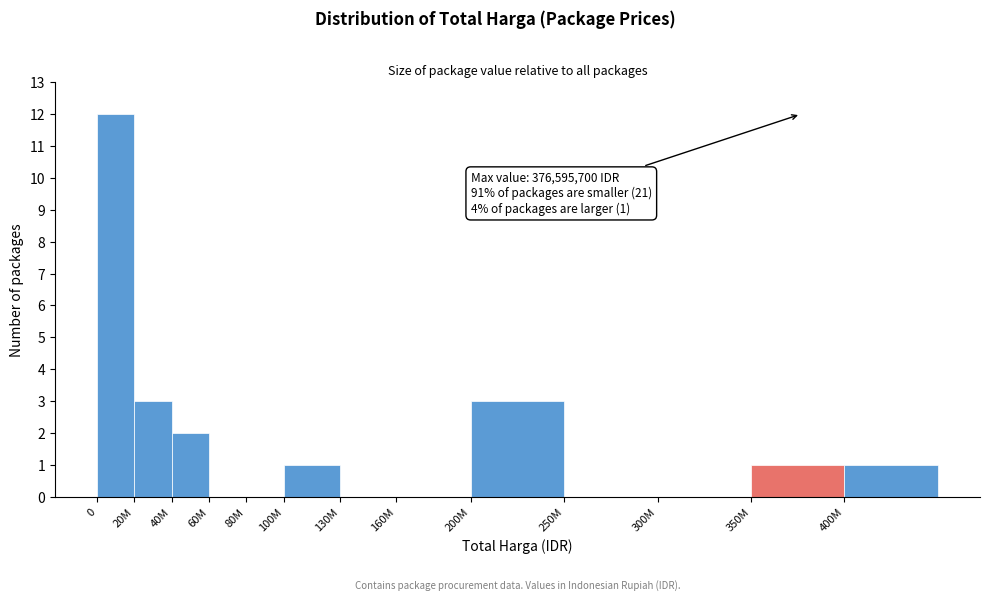

Reading left to right, transcribe all the data shown in this chart.

0=12	20M=3	40M=2	60M=0	80M=0	100M=1	130M=0	160M=0	200M=3	250M=0	300M=0	350M=1	400M=1